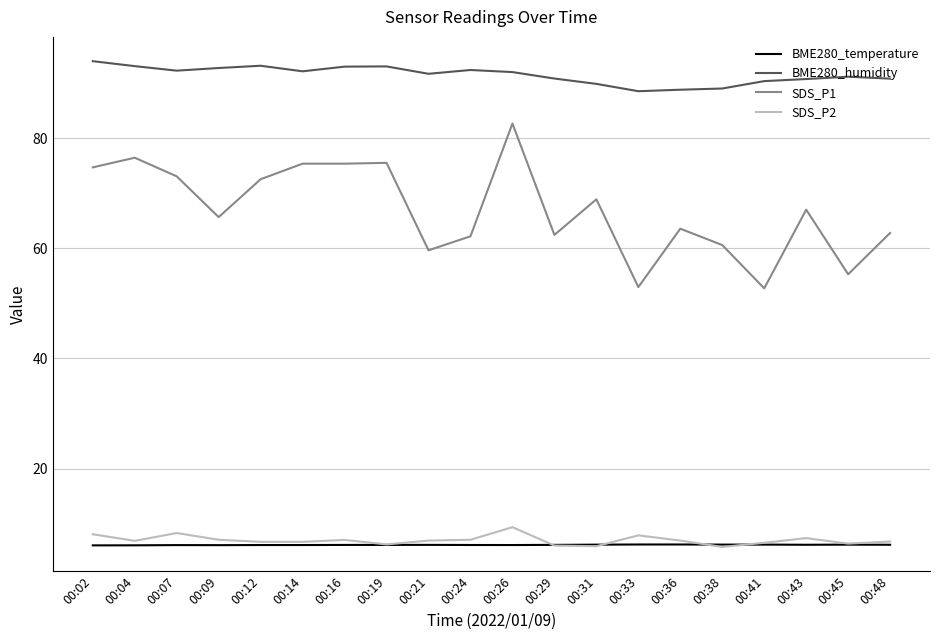

Which category has the highest value in the SDS_P2 series?

00:26